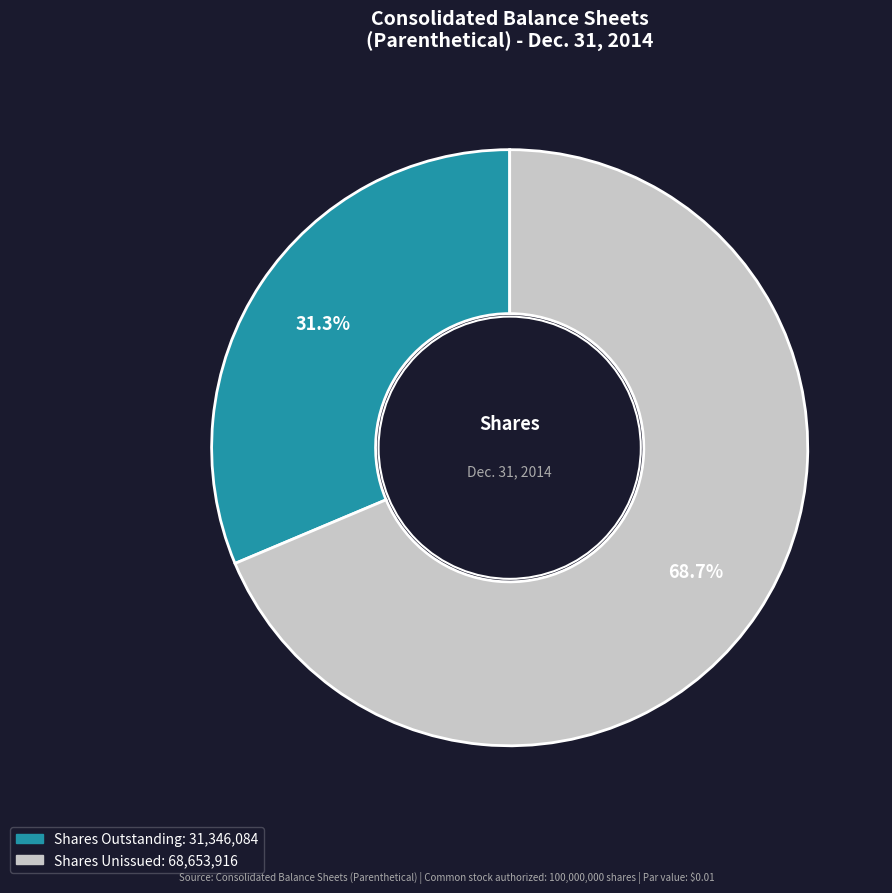

To the nearest percent, what is the average slice percentage?

50%